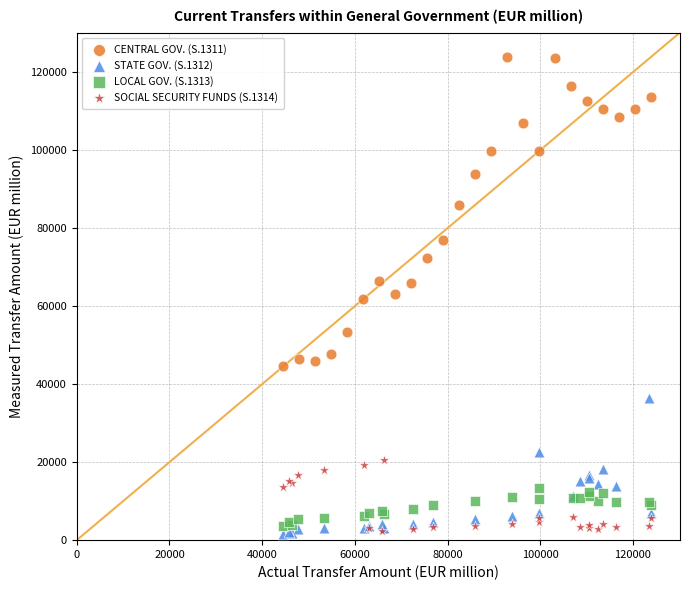

Which series contains the highest Y value?

CENTRAL GOV. (S.1311)